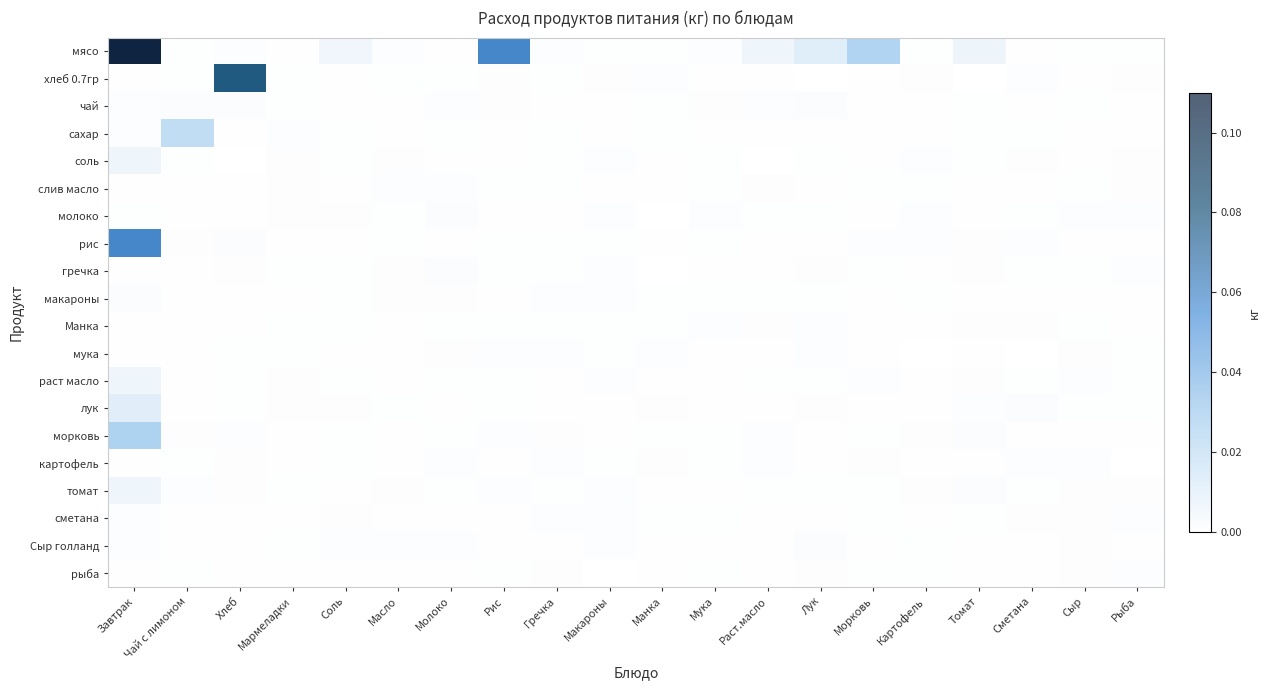

Count the соль values in the range 0 to 1.

20